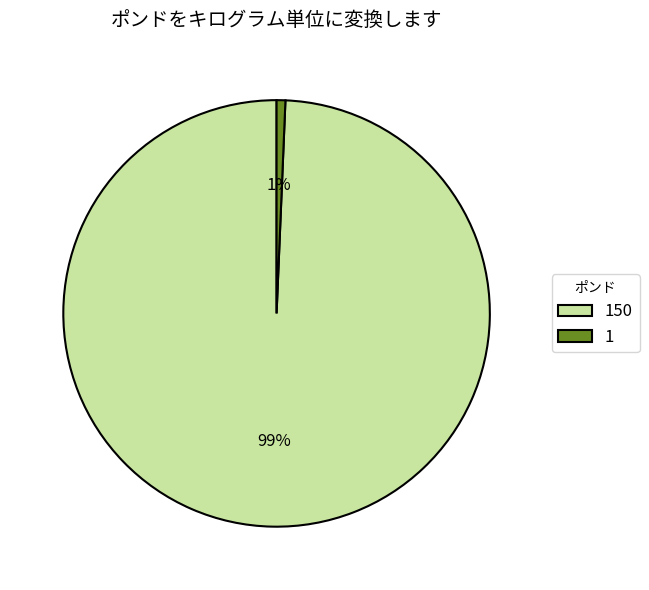

Rank the categories by value from highest to lowest.

150, 1